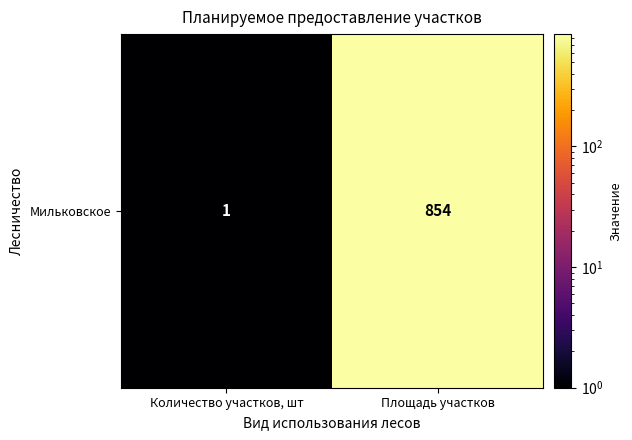

Rank the categories by value from highest to lowest.

Площадь участков, Количество участков, шт